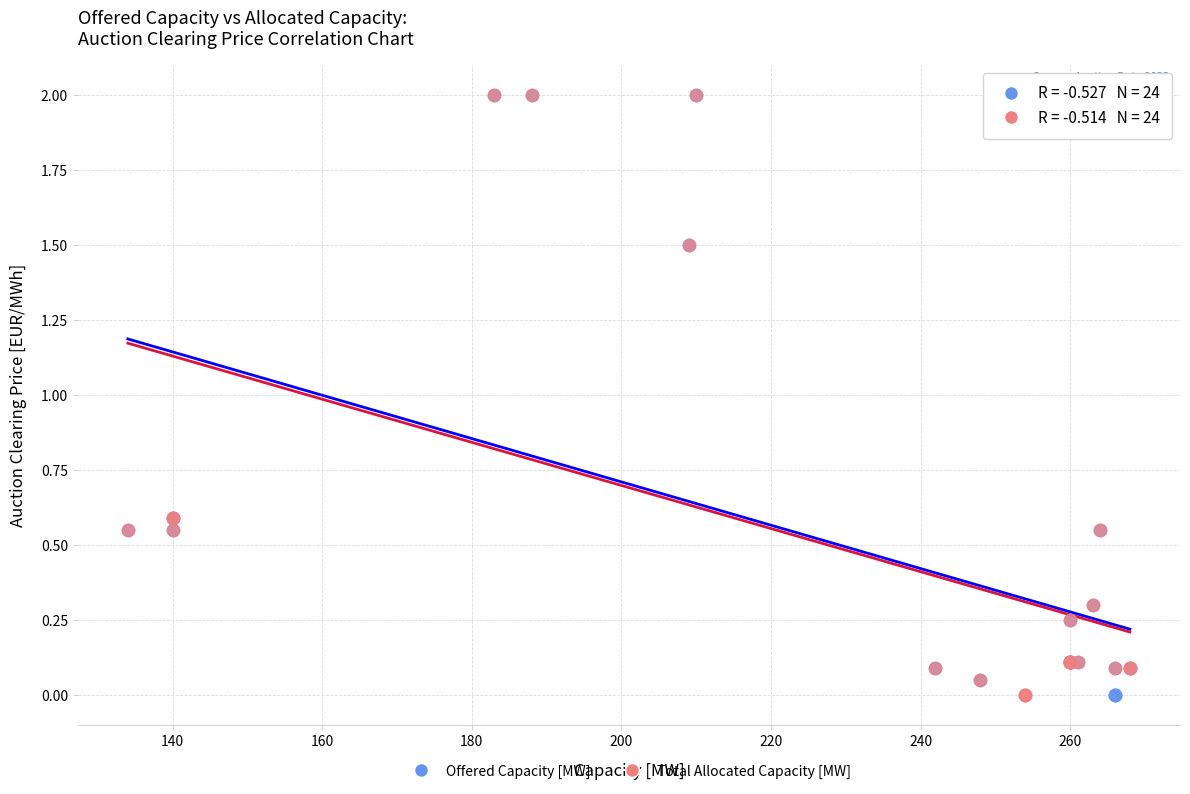

What are all the series names shown in the legend?

Offered Capacity [MW], Total Allocated Capacity [MW]